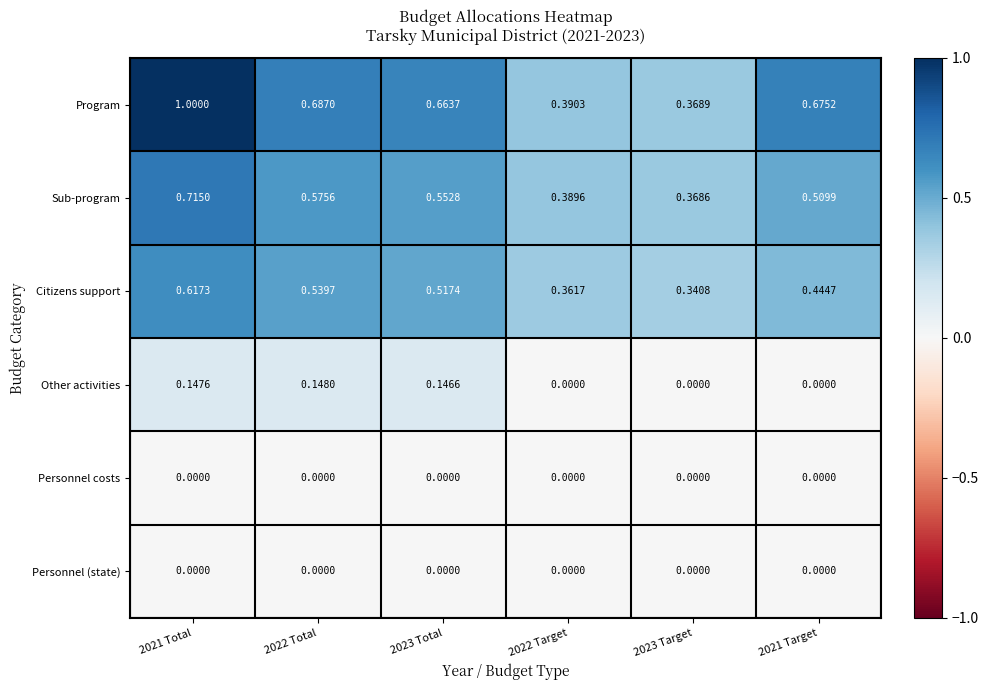

Which series has the widest spread of values?

Program